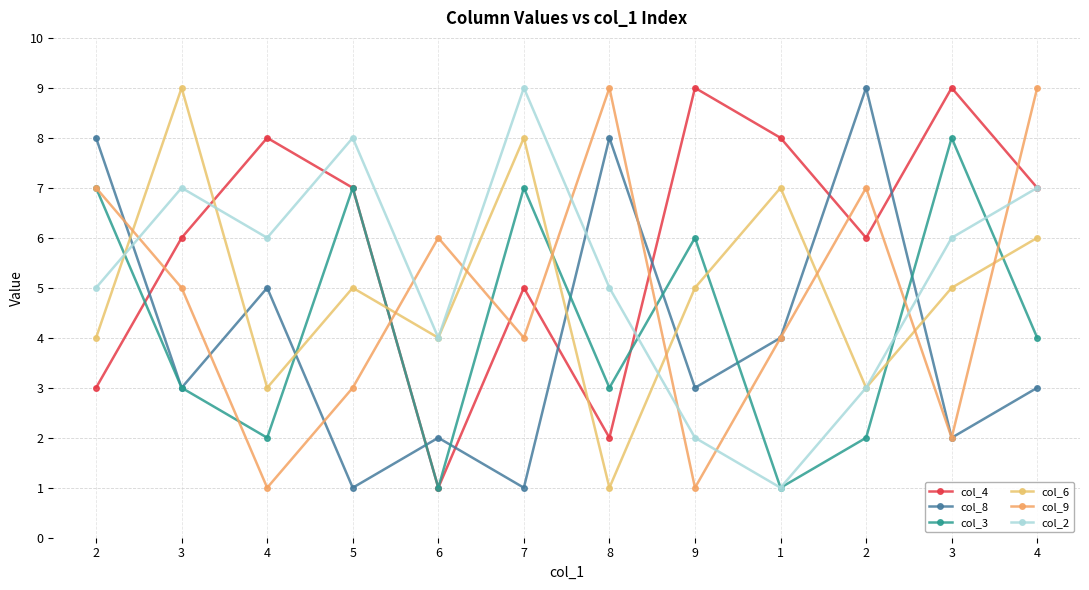

At which category does the chart reach its minimum across all series?

6